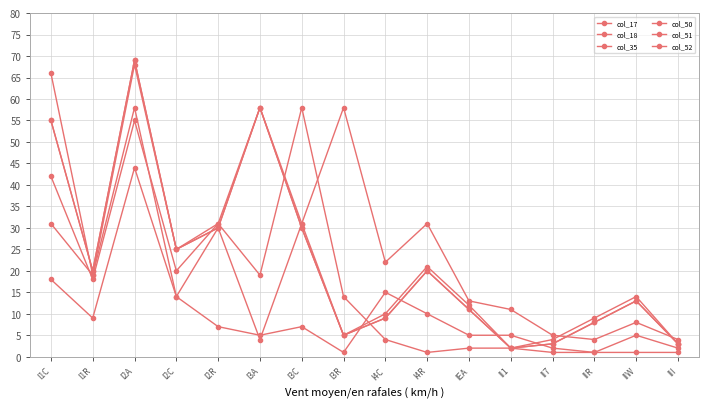

Is this an area chart (filled region under the line)?

No